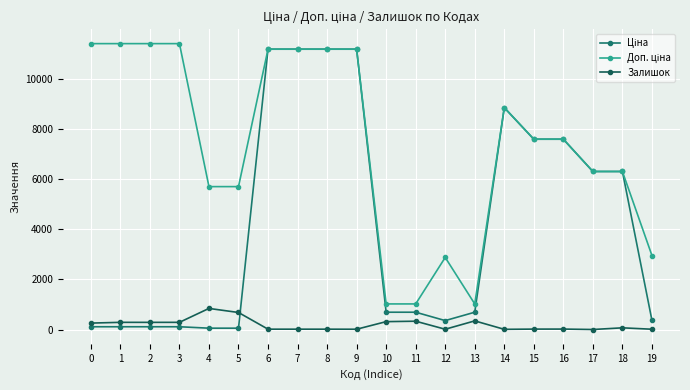

True or false: Залишок has a value of 20.0 at 15.

True